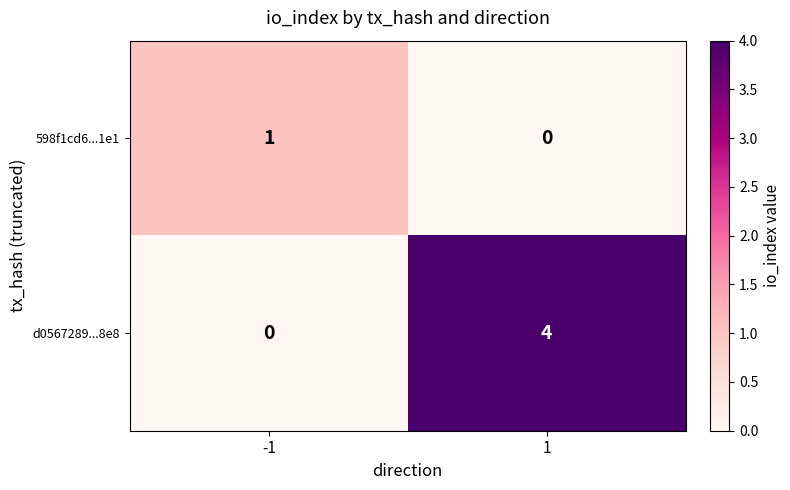

At which category is the sum across all series the highest?

1